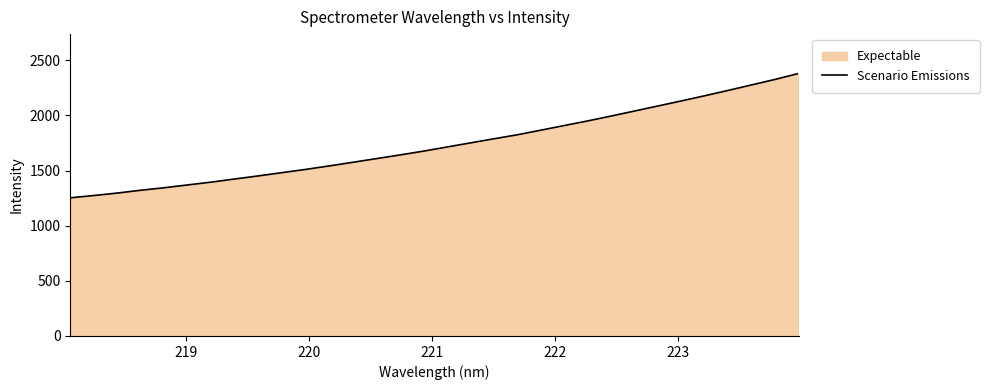

What is the difference between the maximum and minimum values?

1127.8